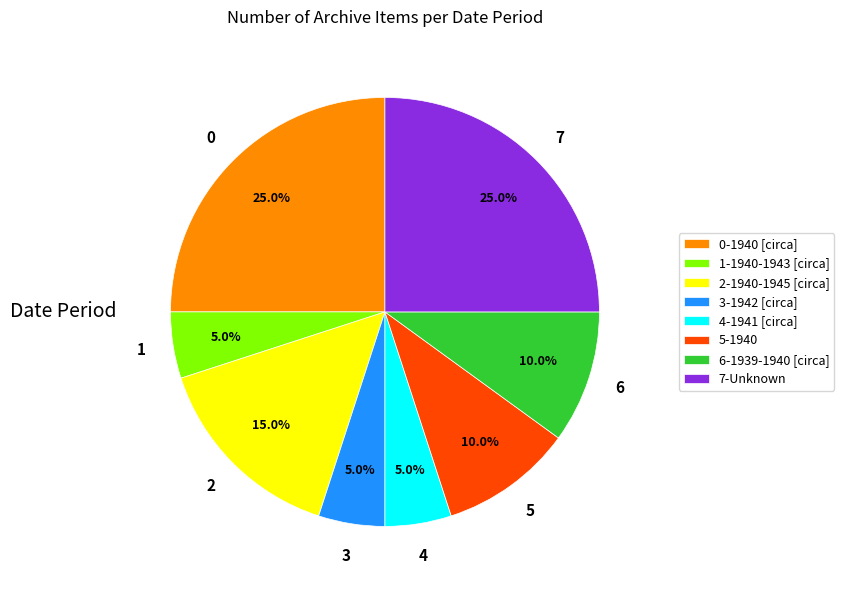

What is the total percentage of 3-1942 [circa] and 1-1940-1943 [circa]?

10.0%